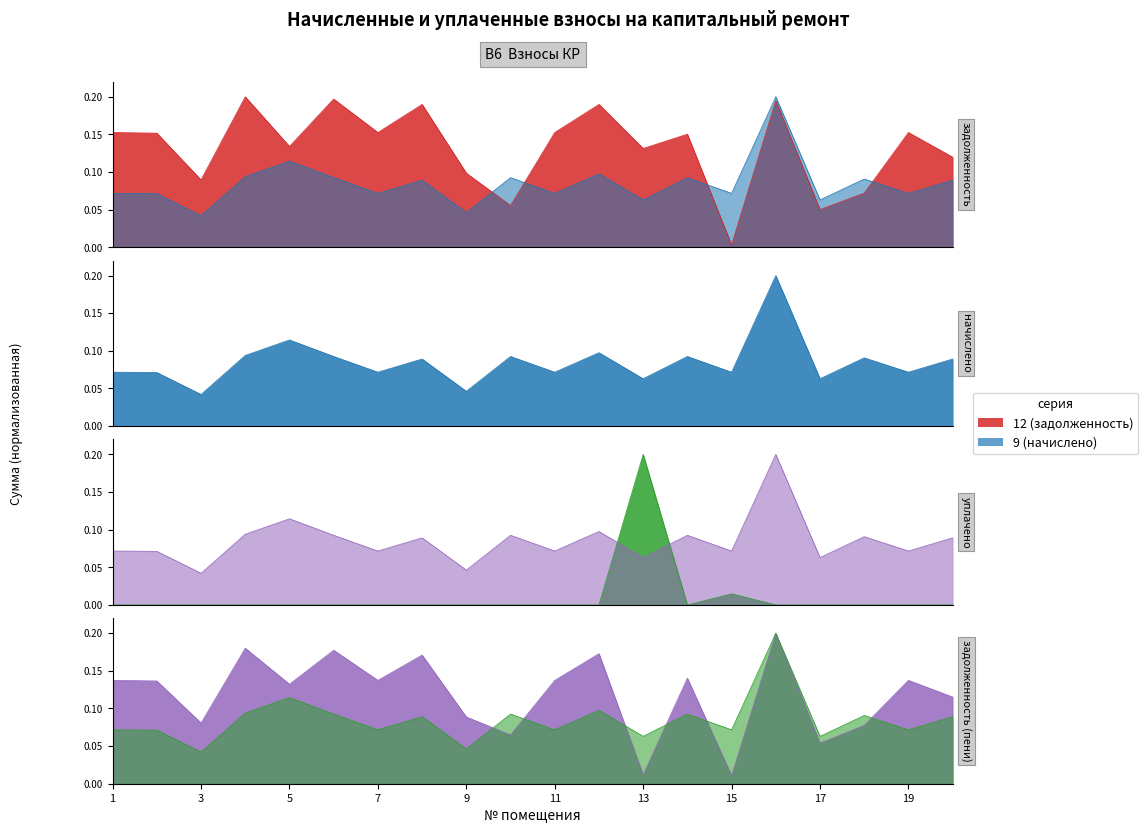

Count the начислено values in the range 0 to 1.

20